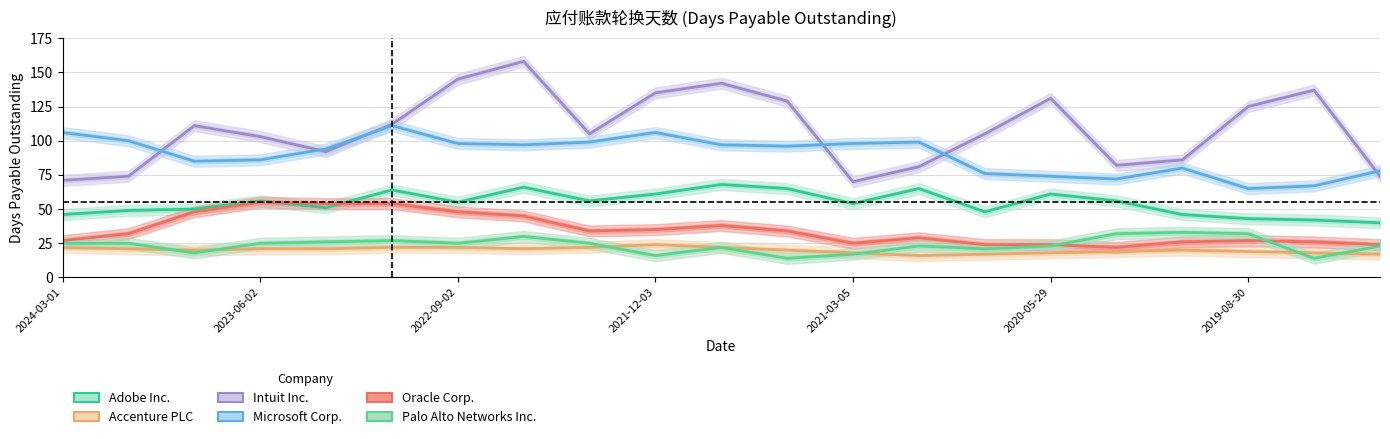

Rank the series by their maximum value, from highest to lowest.

Intuit Inc., Microsoft Corp., Adobe Inc., Oracle Corp., Palo Alto Networks Inc., Accenture PLC